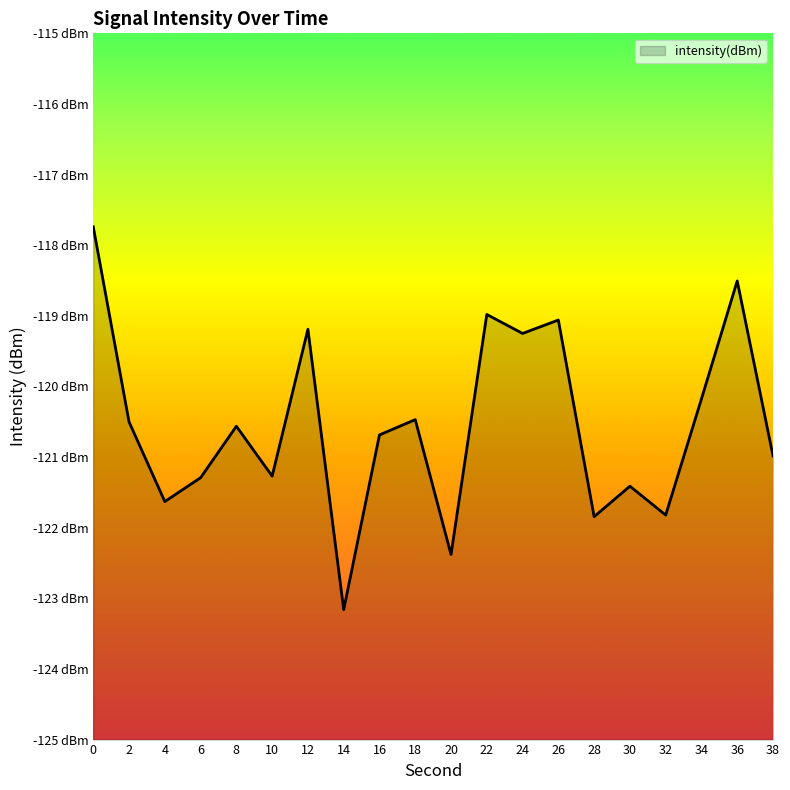

Reading left to right, extract all data points from this chart.

0=-117.7	2=-120.5	4=-121.6	6=-121.3	8=-120.6	10=-121.3	12=-119.2	14=-123.2	16=-120.7	18=-120.5	20=-122.4	22=-119.0	24=-119.2	26=-119.1	28=-121.8	30=-121.4	32=-121.8	34=-120.2	36=-118.5	38=-121.0